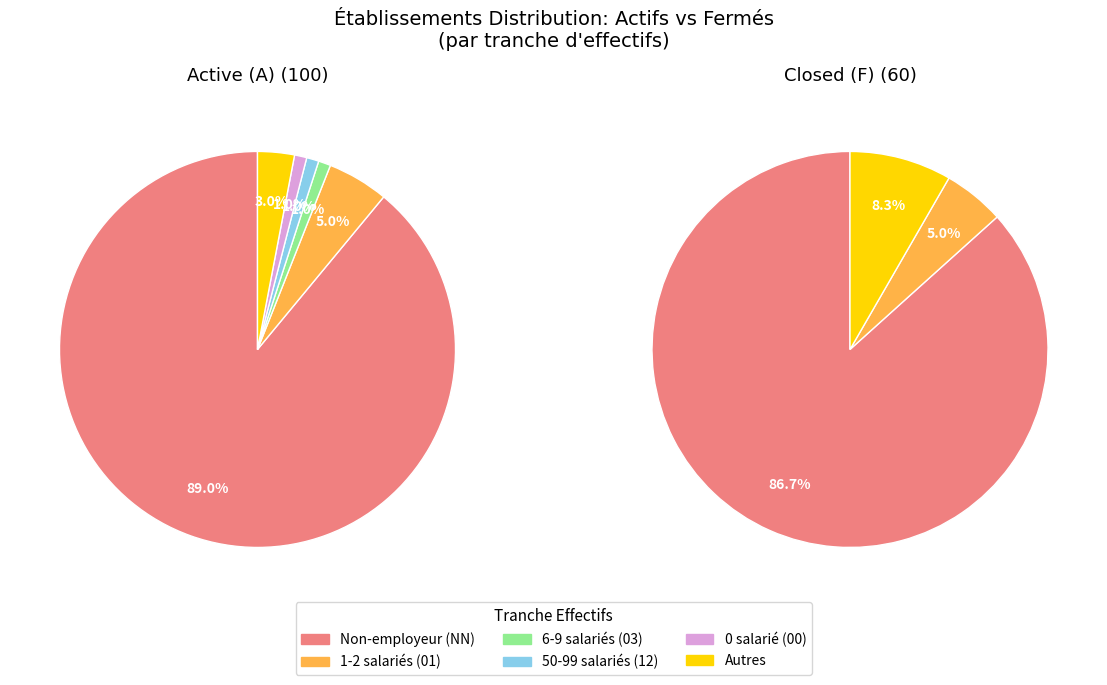

What is the total percentage of 03 and other?

4.0%